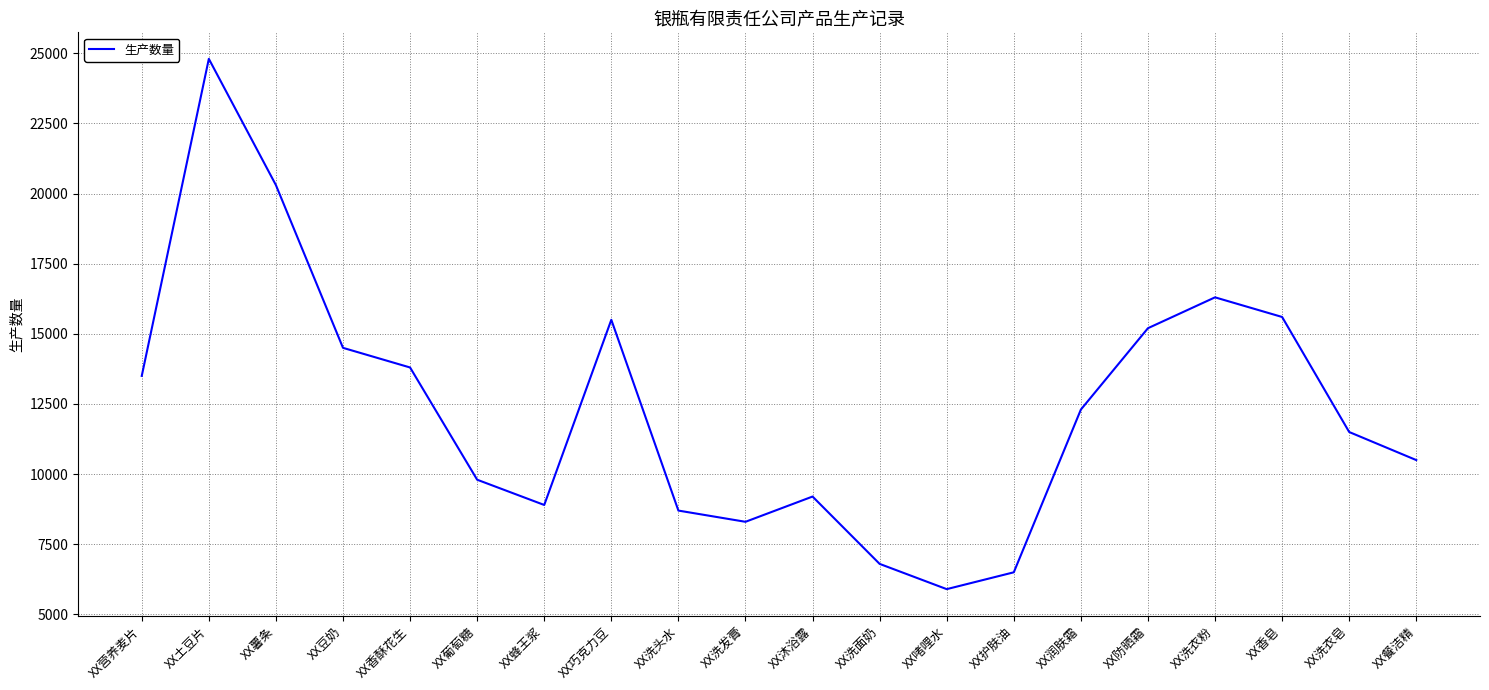

Is it true that the value at XX洗衣粉 is 16300?

True